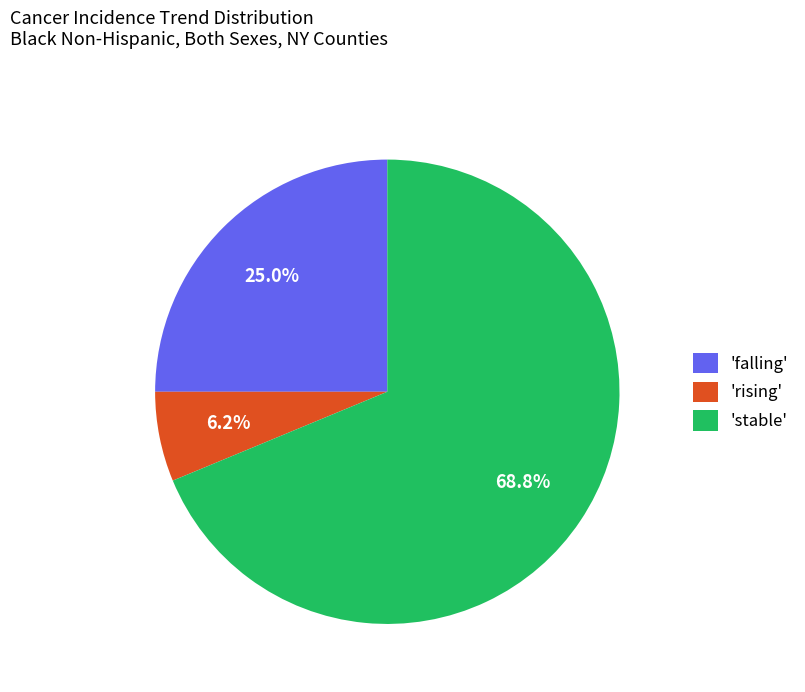

Which category has the biggest portion of the pie?

'stable'